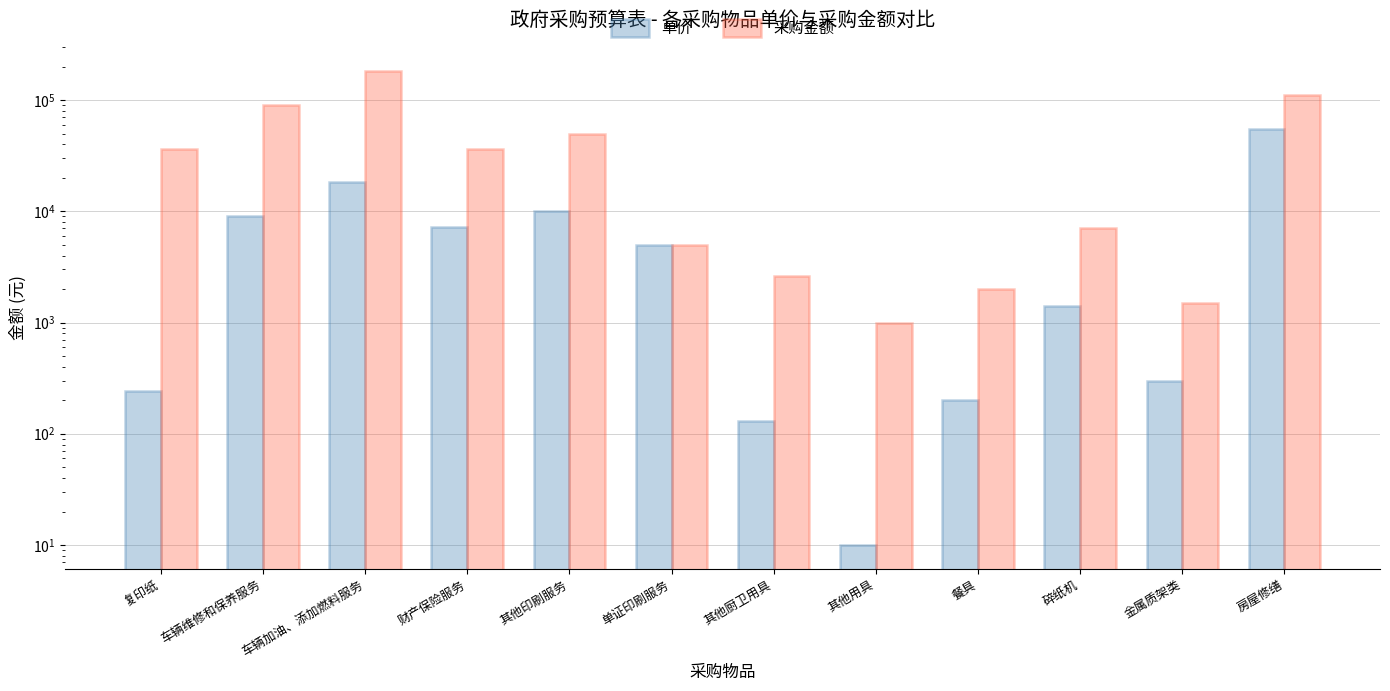

At which label is 单价 closest to 27655?

车辆加油、添加燃料服务